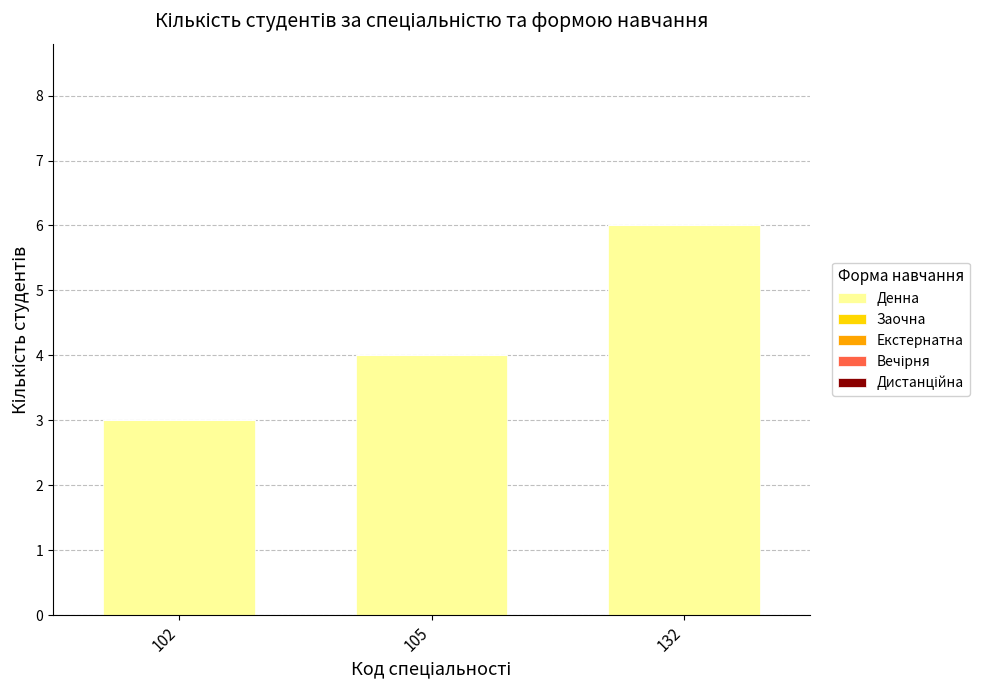

Reading left to right, what are all the values shown in this chart?

102=3	105=4	132=6